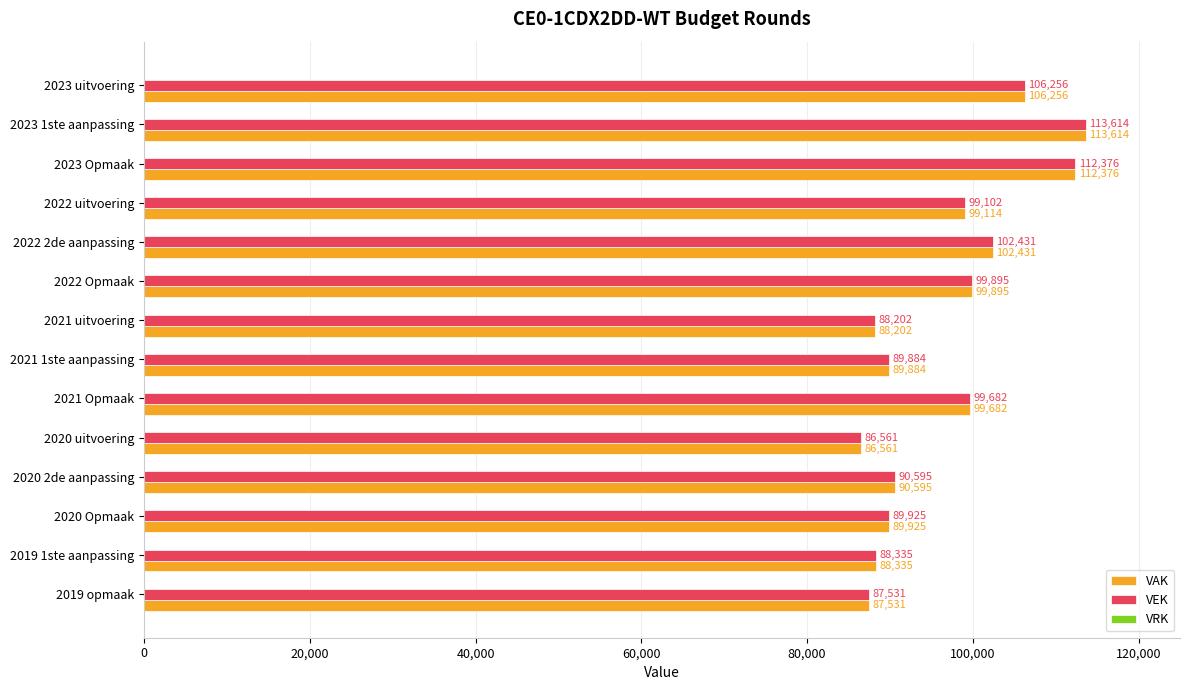

How many categories are shown in the chart?

14